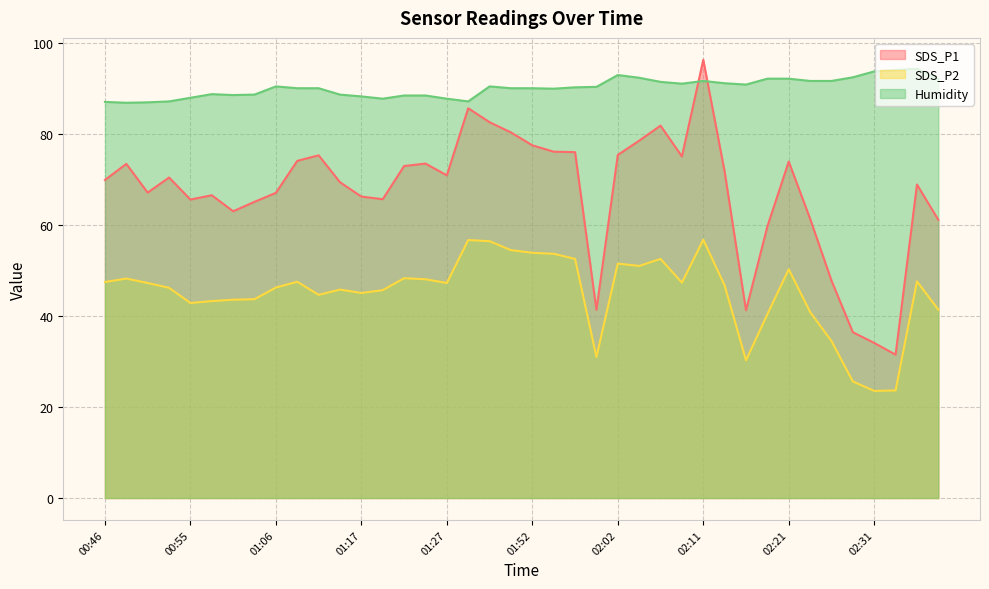

What is the value of the Humidity point at the 39th from the left?

94.4